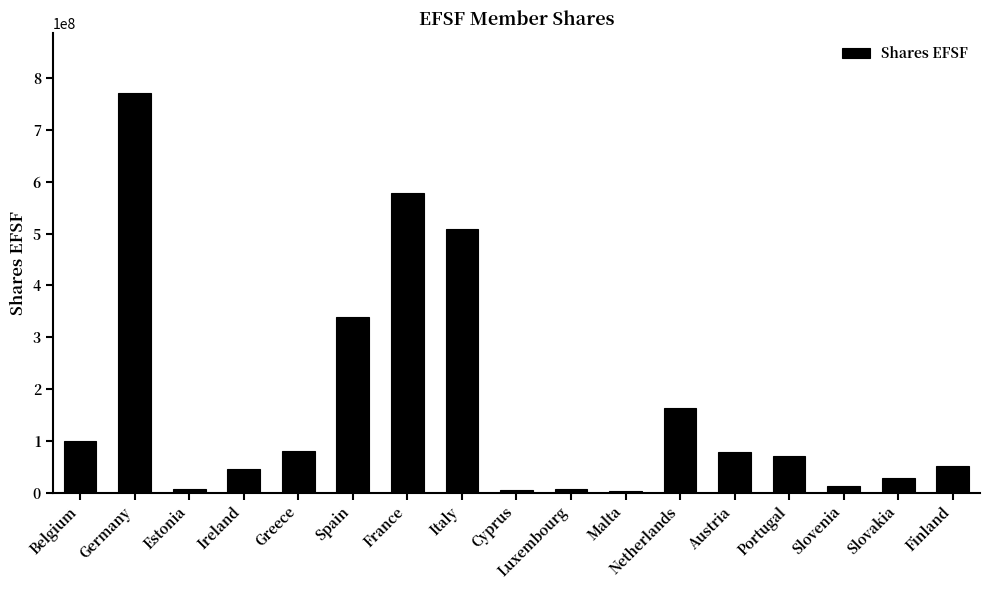

What is the ratio of the value at Belgium to the value at Estonia?

13.6